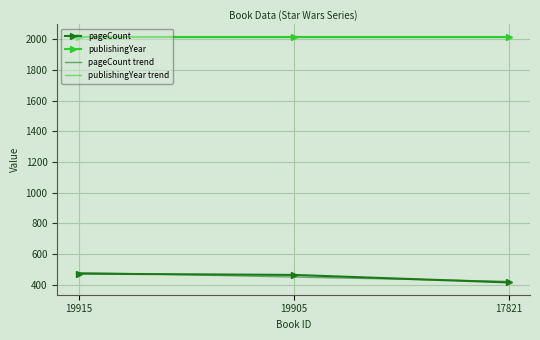

Which label corresponds to the largest value in the chart?

19915